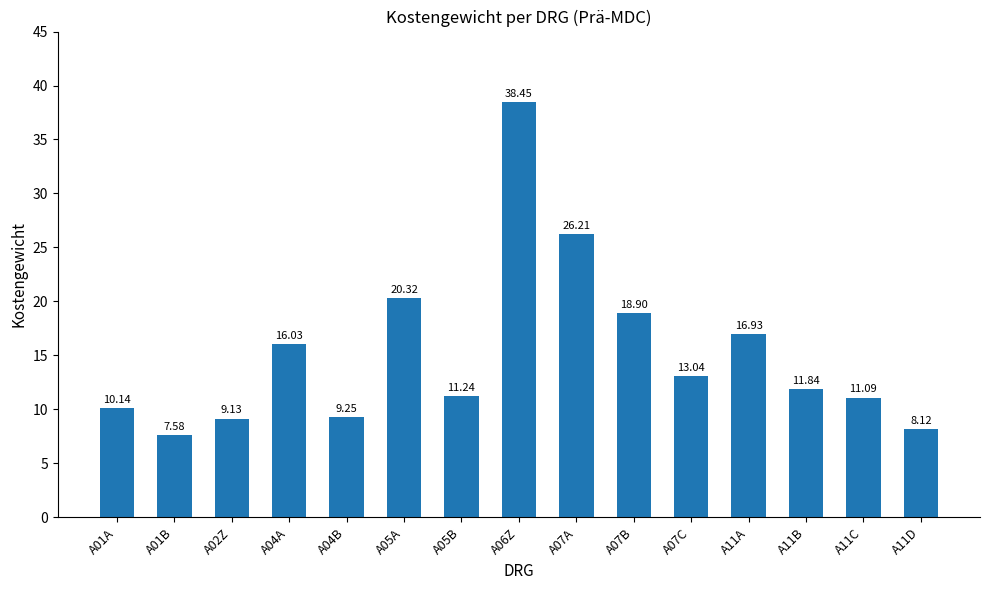

What is the greatest value displayed?

38.5